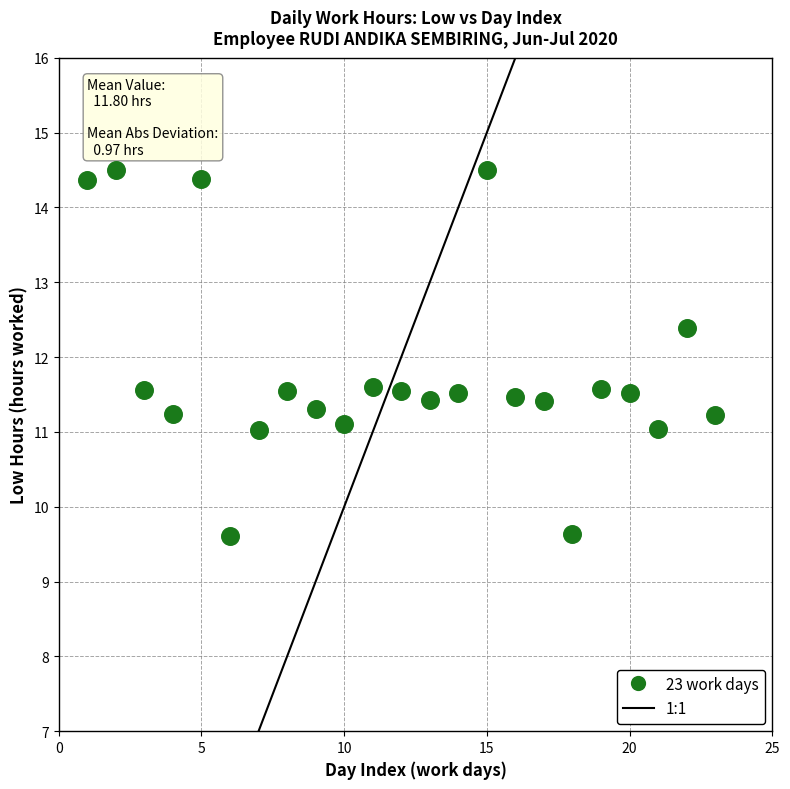

What is the range of Y values (max minus min)?

4.9